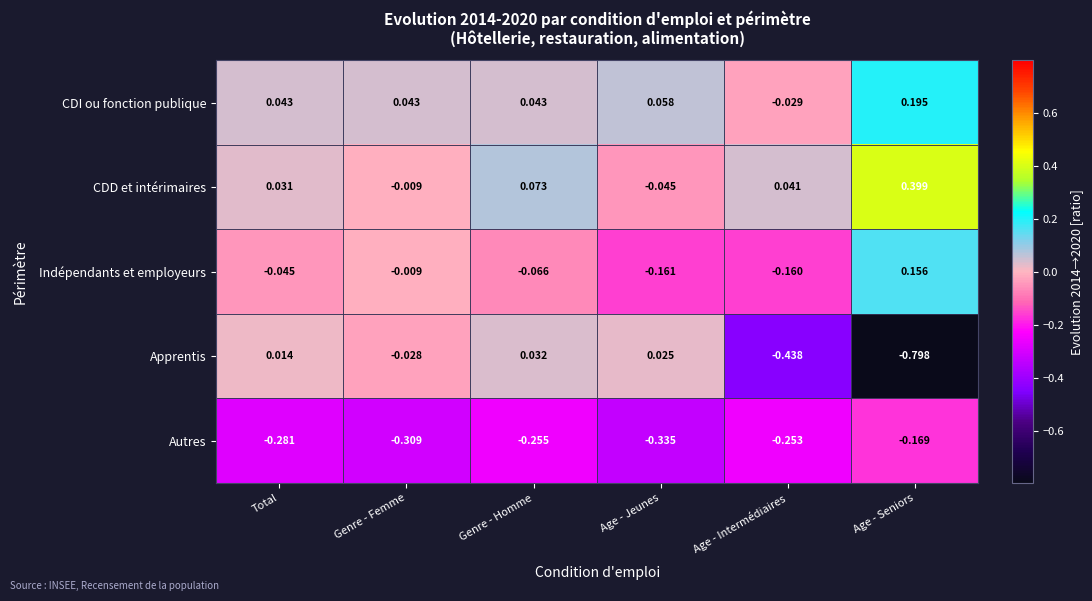

Which series changed the most between Total and Genre - Femme?

Apprentis